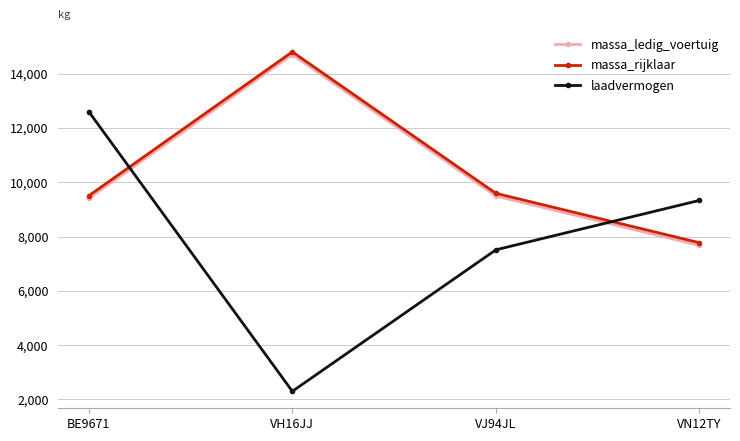

Which series changed the most between BE9671 and VJ94JL?

laadvermogen